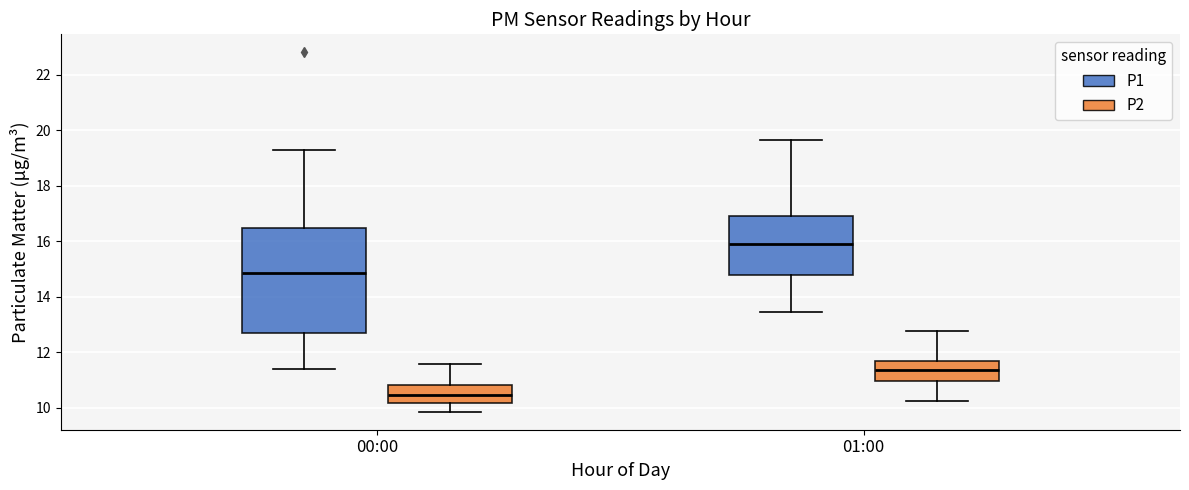

Reading left to right, transcribe this box plot: for each box, give where its median line is, the range the box spans, and where its two whiskers end, as read against the y-axis. The values are not printed on the chart, so give them approximately, as read against the axis.

00:00 (P1): median 14.8, box 12.6 to 16.4, whiskers 11.4 to 19.2
00:00 (P2): median 10.4, box 10.2 to 10.8, whiskers 9.8 to 11.6
01:00 (P1): median 15.8, box 14.8 to 16.8, whiskers 13.4 to 19.6
01:00 (P2): median 11.4, box 11.0 to 11.6, whiskers 10.2 to 12.8